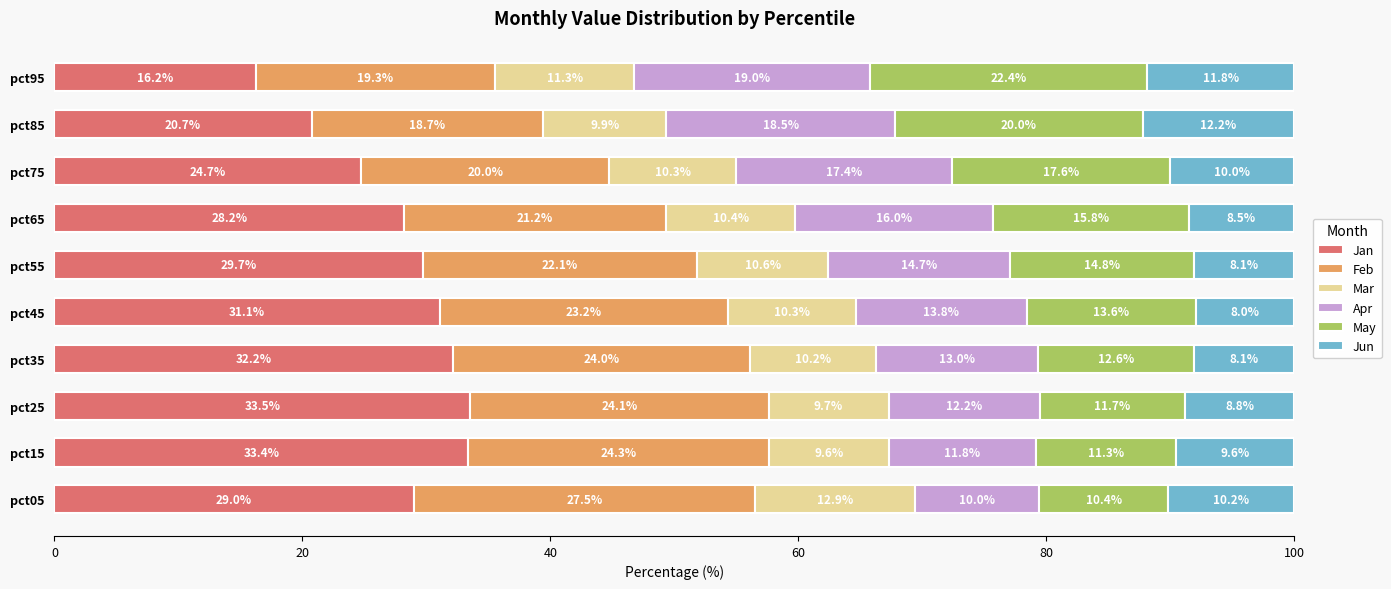

What is the minimum value for Jan?

16.2